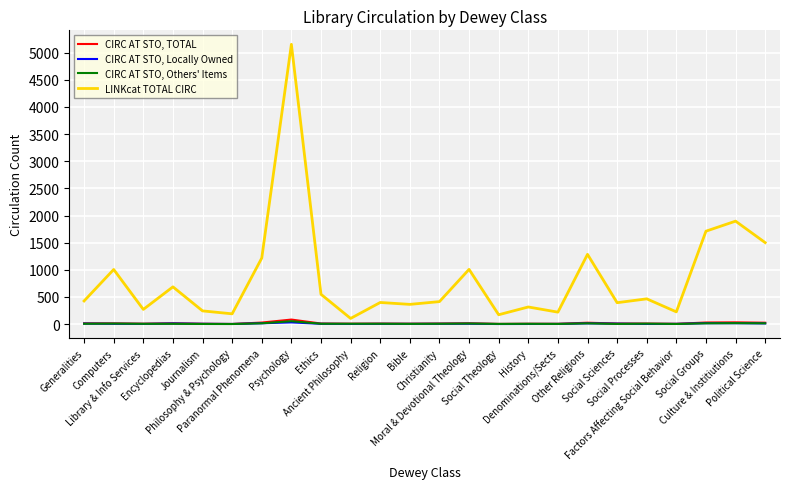

Does the chart have visible grid lines?

Yes